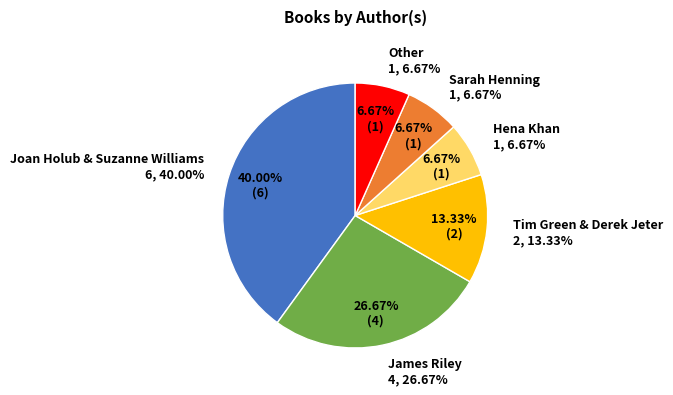

True or false: Other accounts for 12% of the total.

False